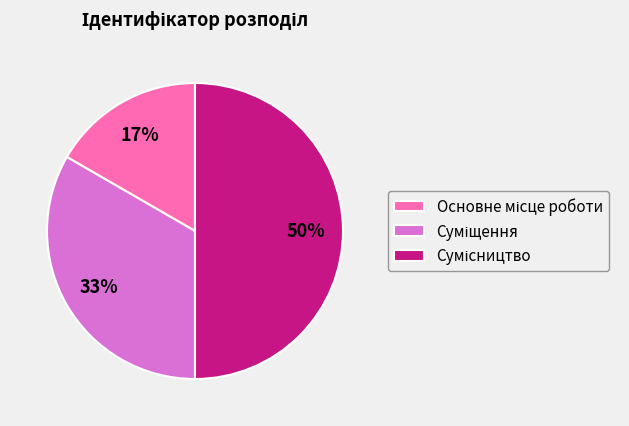

To the nearest percent, what is the difference between the largest and smallest slice percentages?

33%